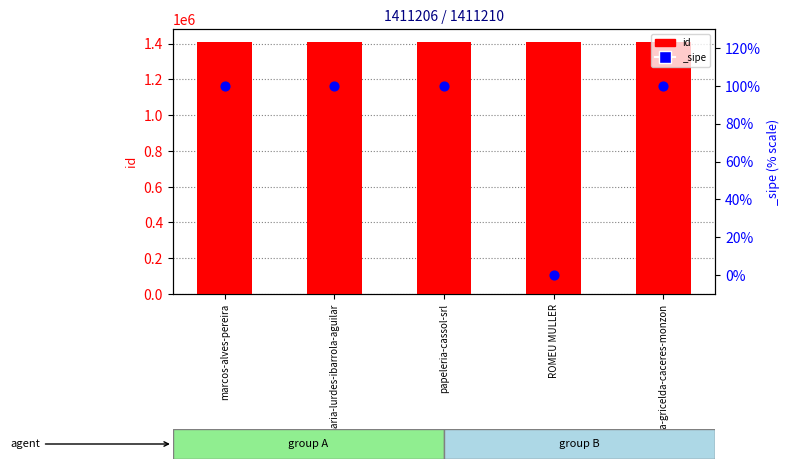

Between marcos-alves-pereira and sonia-gricelda-caceres-monzon, which is larger?

marcos-alves-pereira